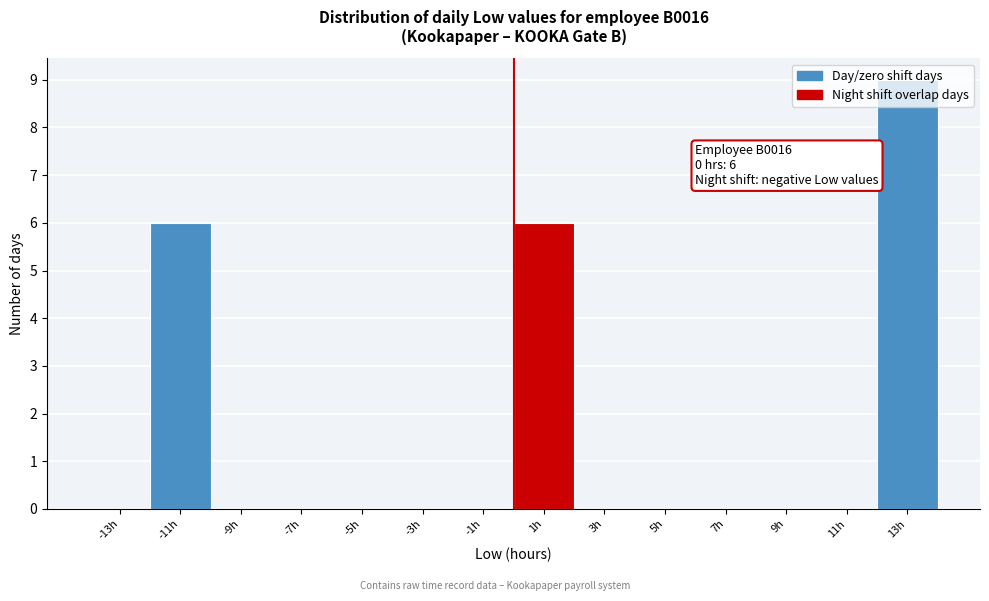

Over which range of the x-axis is the bar tallest?

12 to 14